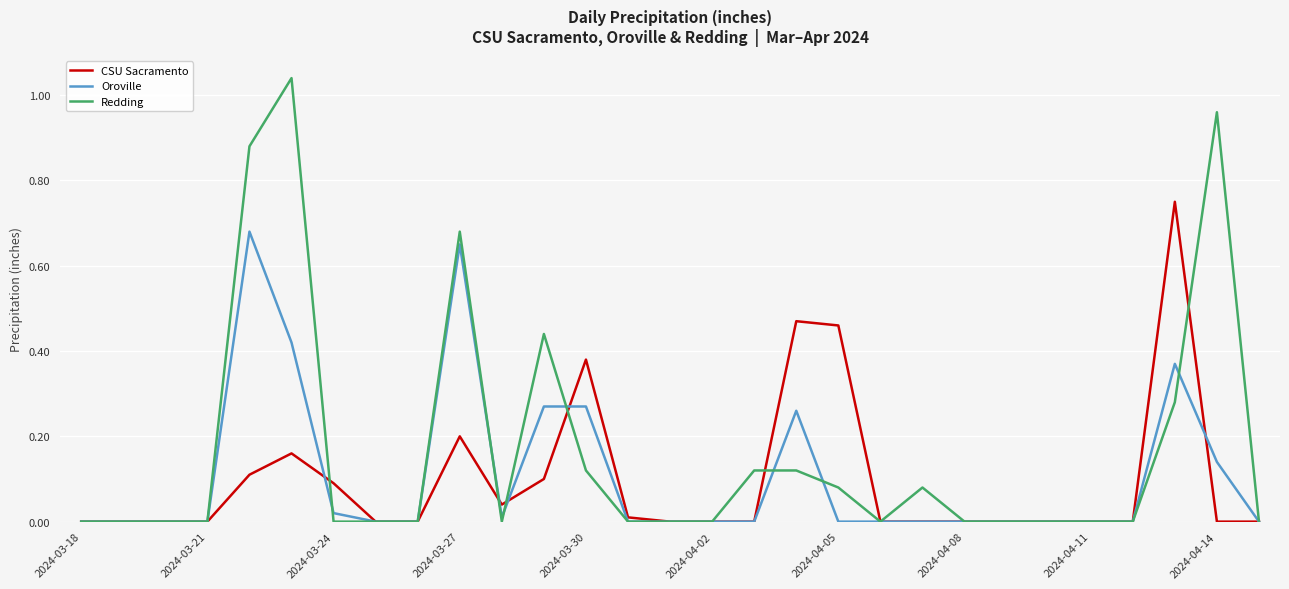

Which series has the largest range (max minus min)?

Redding